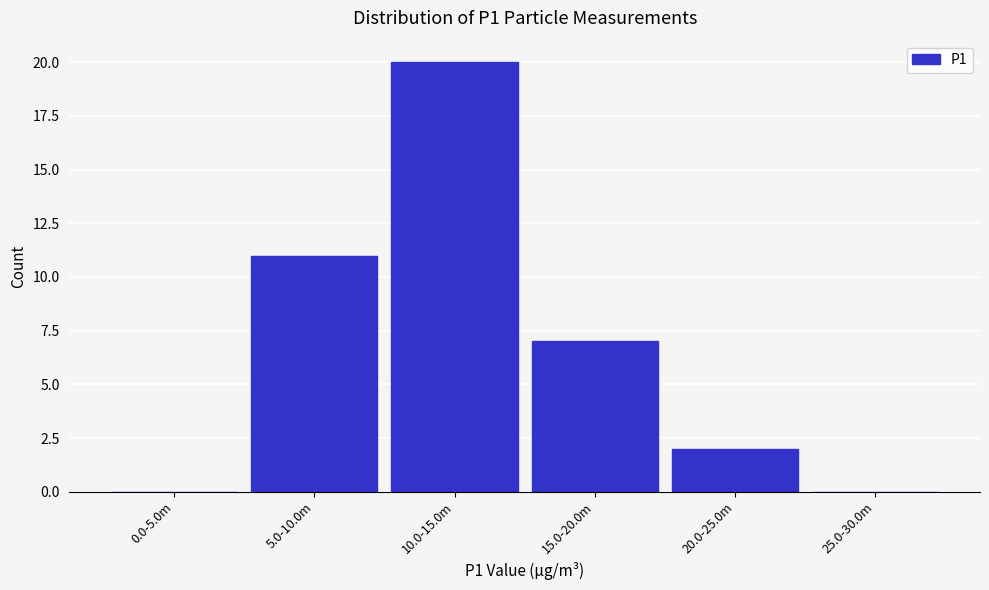

Reading right to left, transcribe all the data shown in this chart.

25.0-30.0m=0	20.0-25.0m=2	15.0-20.0m=7	10.0-15.0m=20	5.0-10.0m=11	0.0-5.0m=0